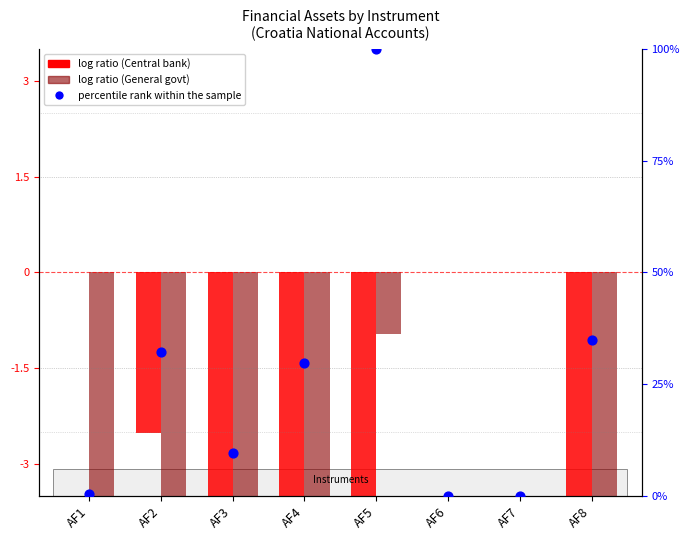

What is the total value across all series at AF5?

81.4